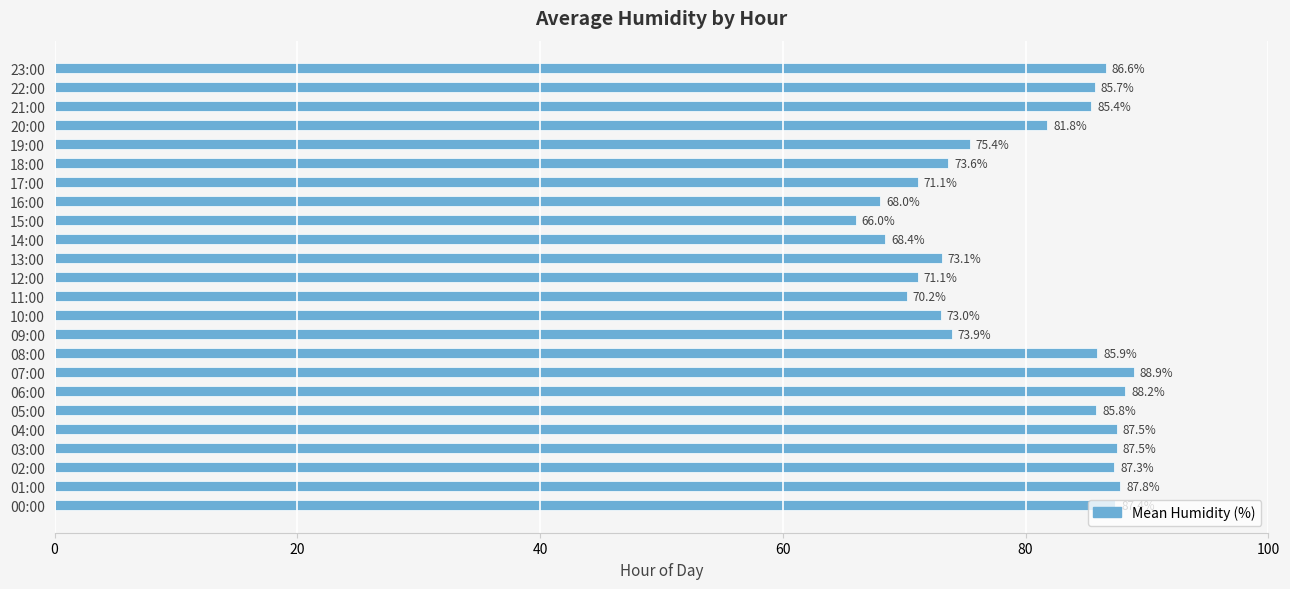

Is it true that the value at 18:00 is 110.8?

False